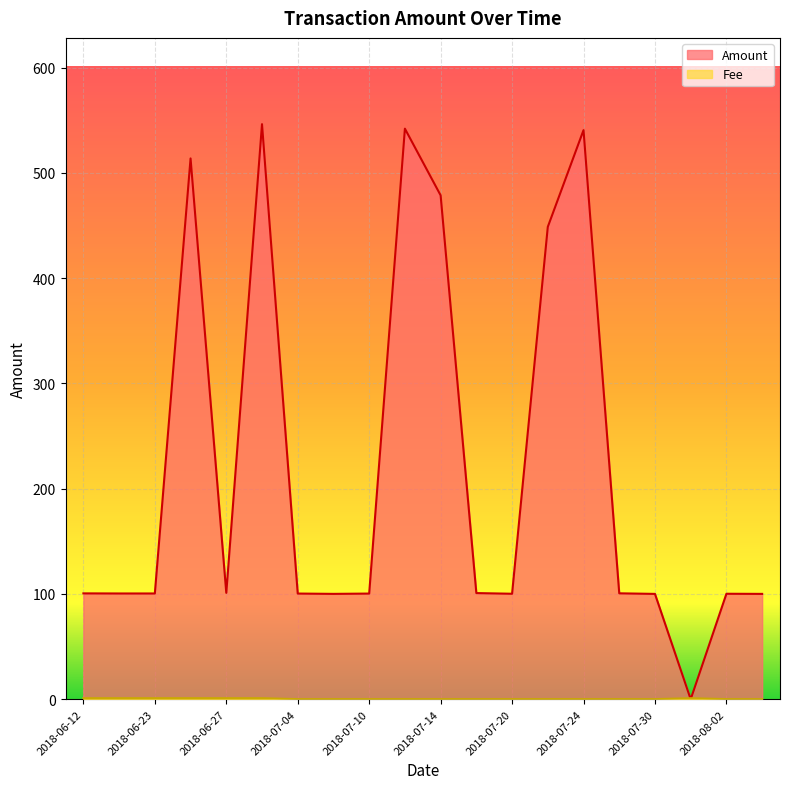

What is the greatest value displayed?

546.3